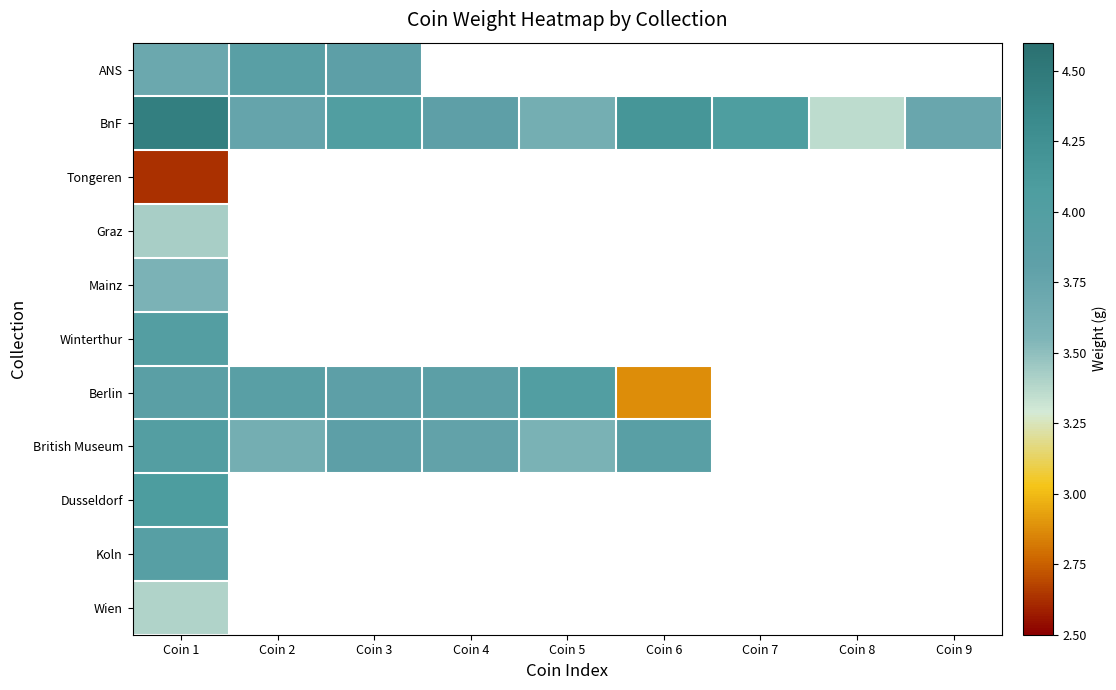

At which label is Berlin closest to 3?

Coin 6